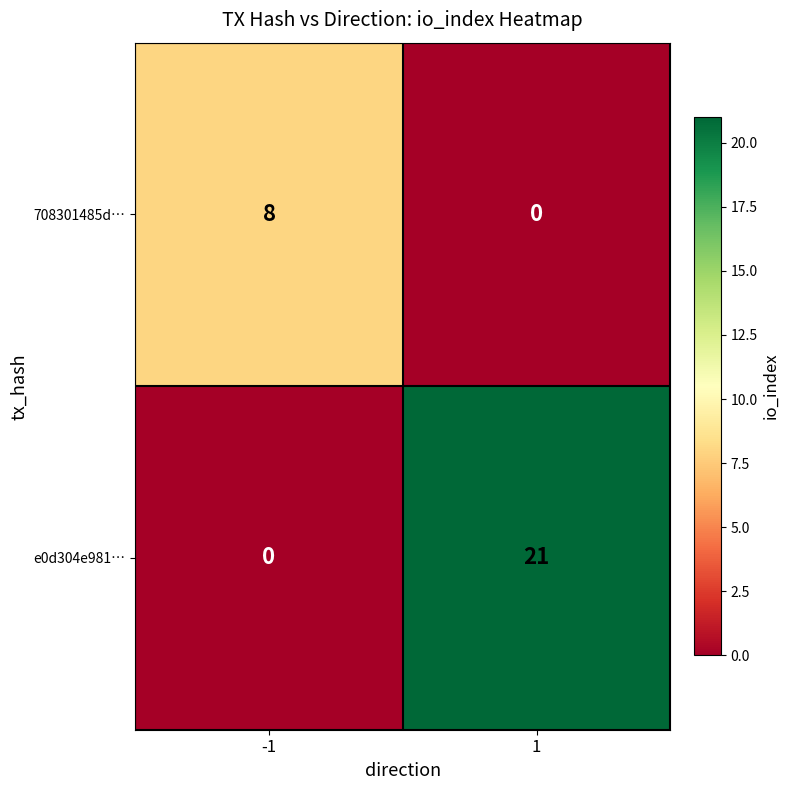

Reading left to right, list all the values displayed in this chart.

708301485d…: 8	0
e0d304e981…: 0	21